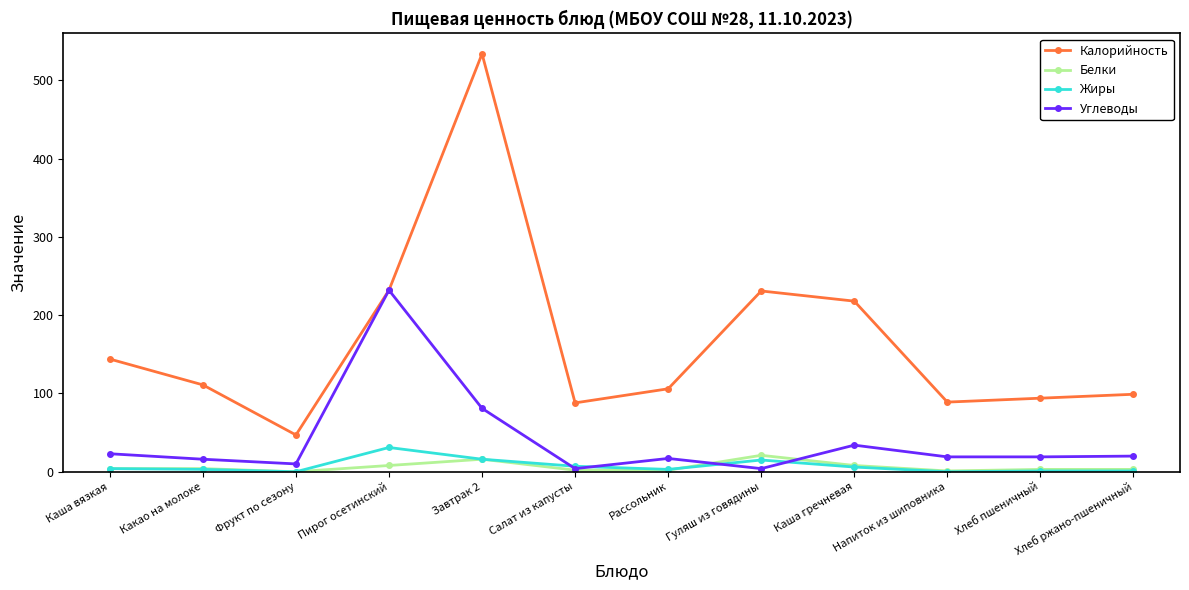

True or false: Белки has a value of 21 at Гуляш из говядины.

True